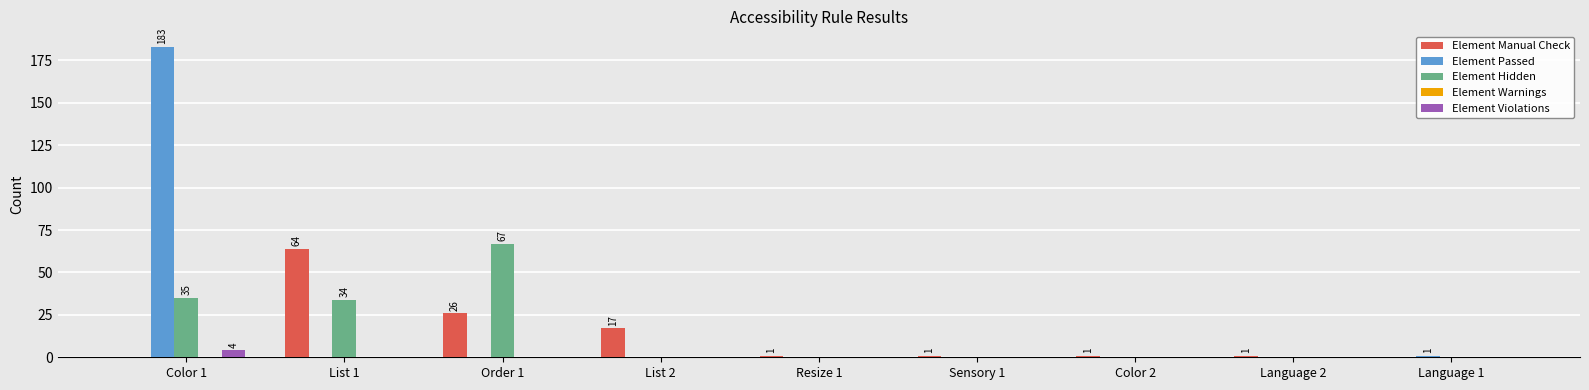

Which series has the largest total across all categories?

Element Passed